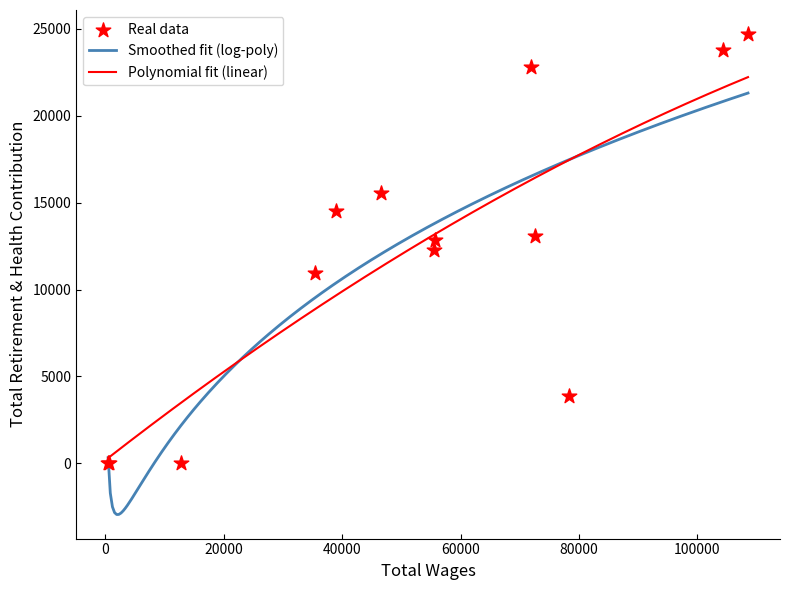

Between 46484 and 12802, which is larger?

46484